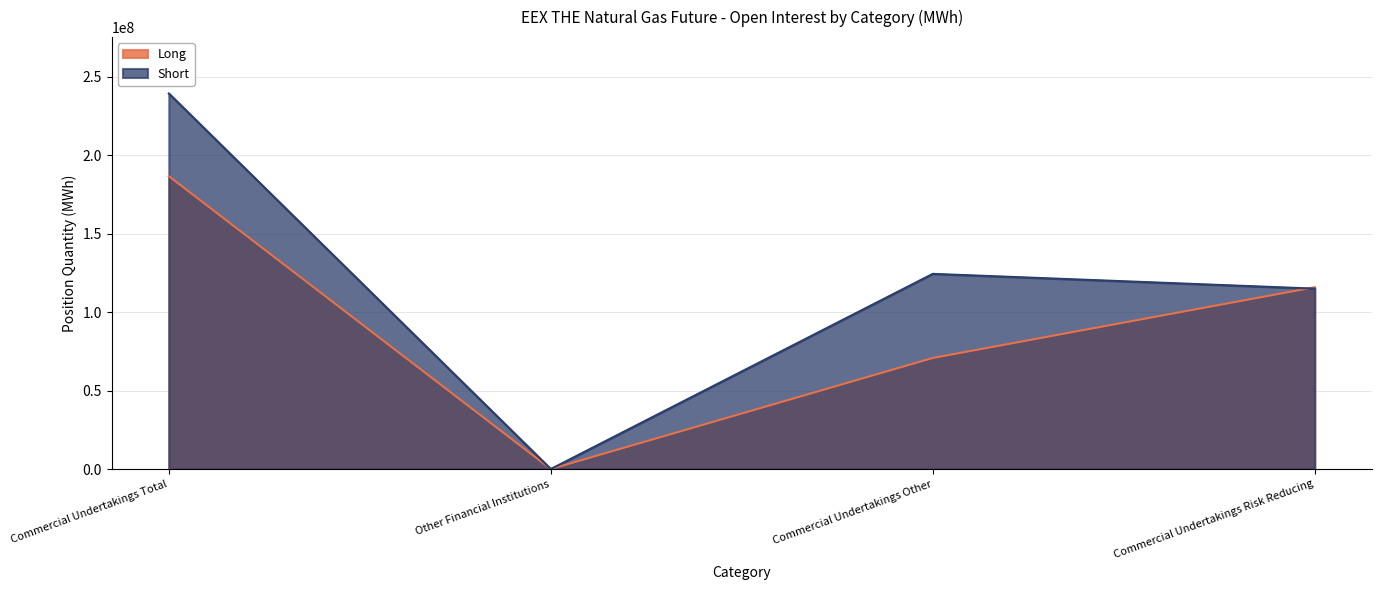

The value of Long at Commercial Undertakings Total is 332822225. True or false?

False